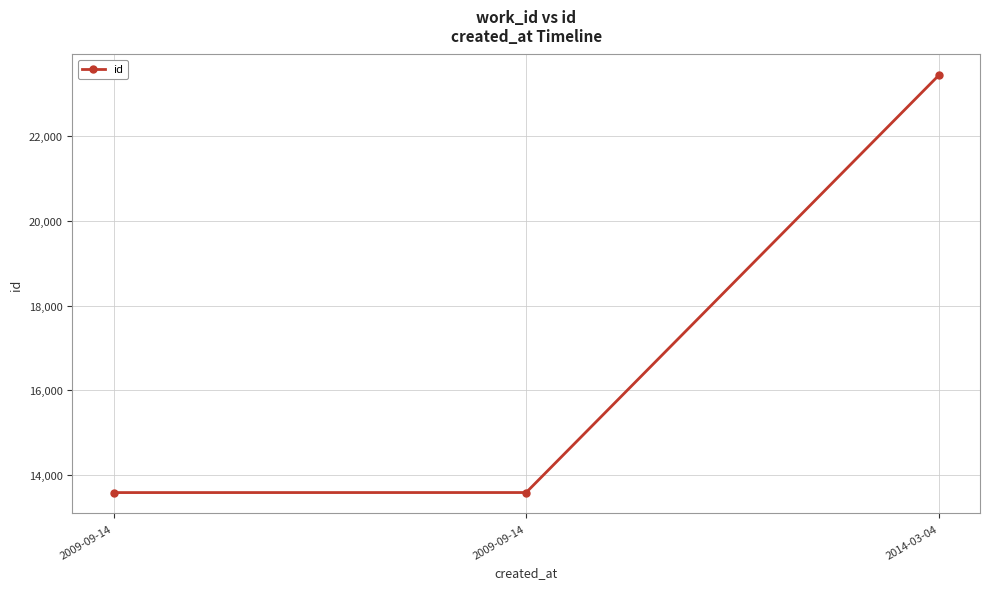

How many categories are shown in the chart?

3